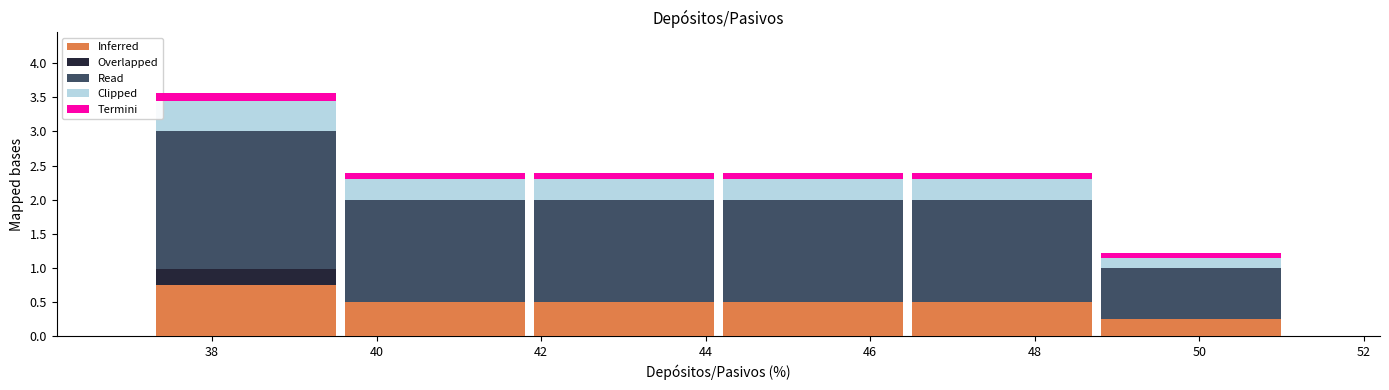

Which range on the x-axis has the tallest stacked bar (by total height)?

37.2 to 39.6